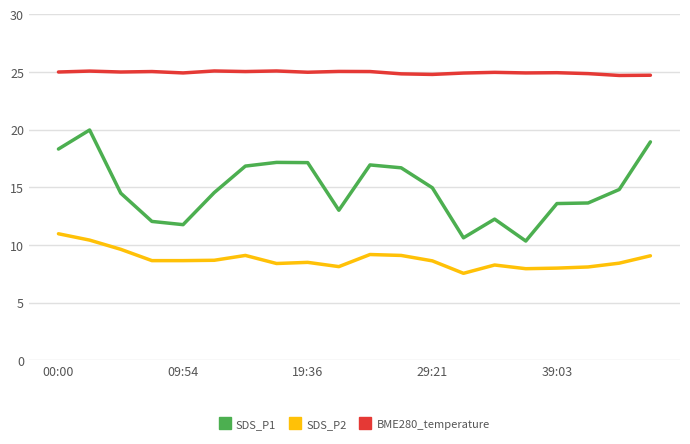

What is the difference between the maximum and minimum values in the SDS_P1 series?

9.6